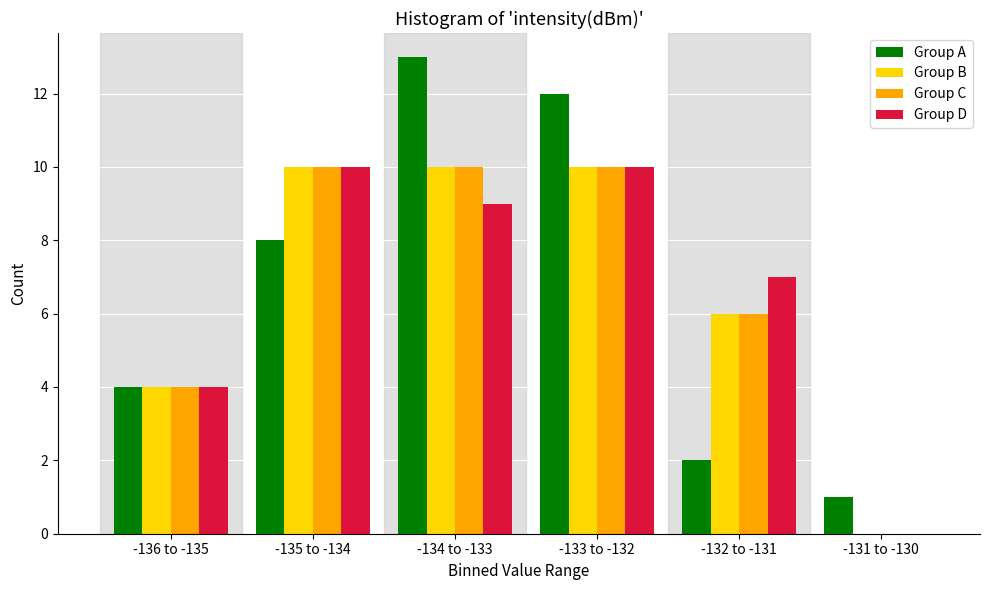

Reading right to left, extract all data points from this chart.

Group A: -131 to -130=1	-132 to -131=2	-133 to -132=12	-134 to -133=13	-135 to -134=8	-136 to -135=4
Group B: -131 to -130=0	-132 to -131=6	-133 to -132=10	-134 to -133=10	-135 to -134=10	-136 to -135=4
Group C: -131 to -130=0	-132 to -131=6	-133 to -132=10	-134 to -133=10	-135 to -134=10	-136 to -135=4
Group D: -131 to -130=0	-132 to -131=7	-133 to -132=10	-134 to -133=9	-135 to -134=10	-136 to -135=4